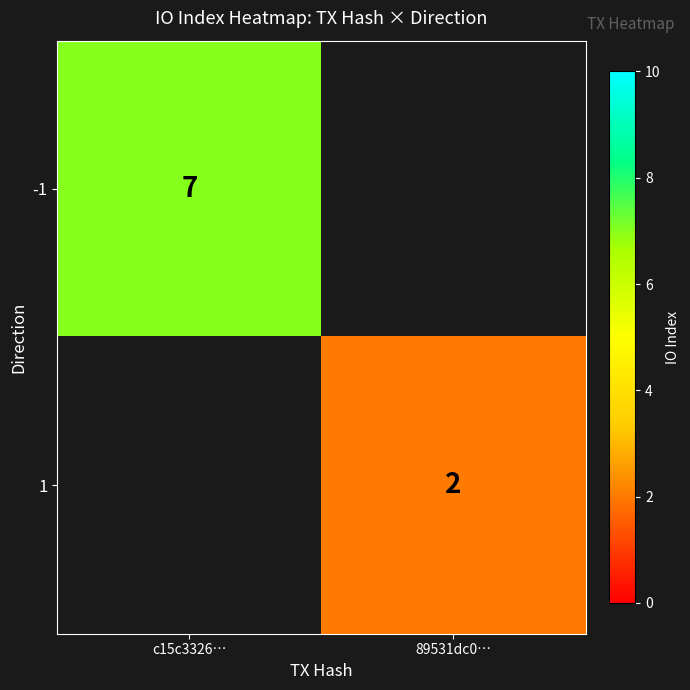

How many data points does each series have?

2